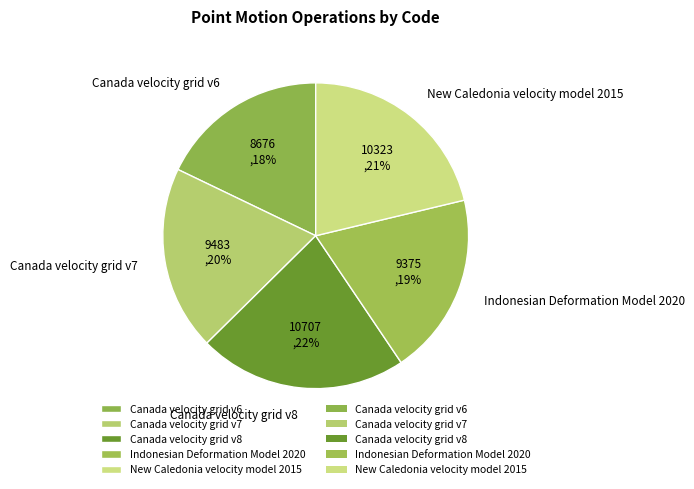

Which slice is the largest?

Canada velocity grid v8